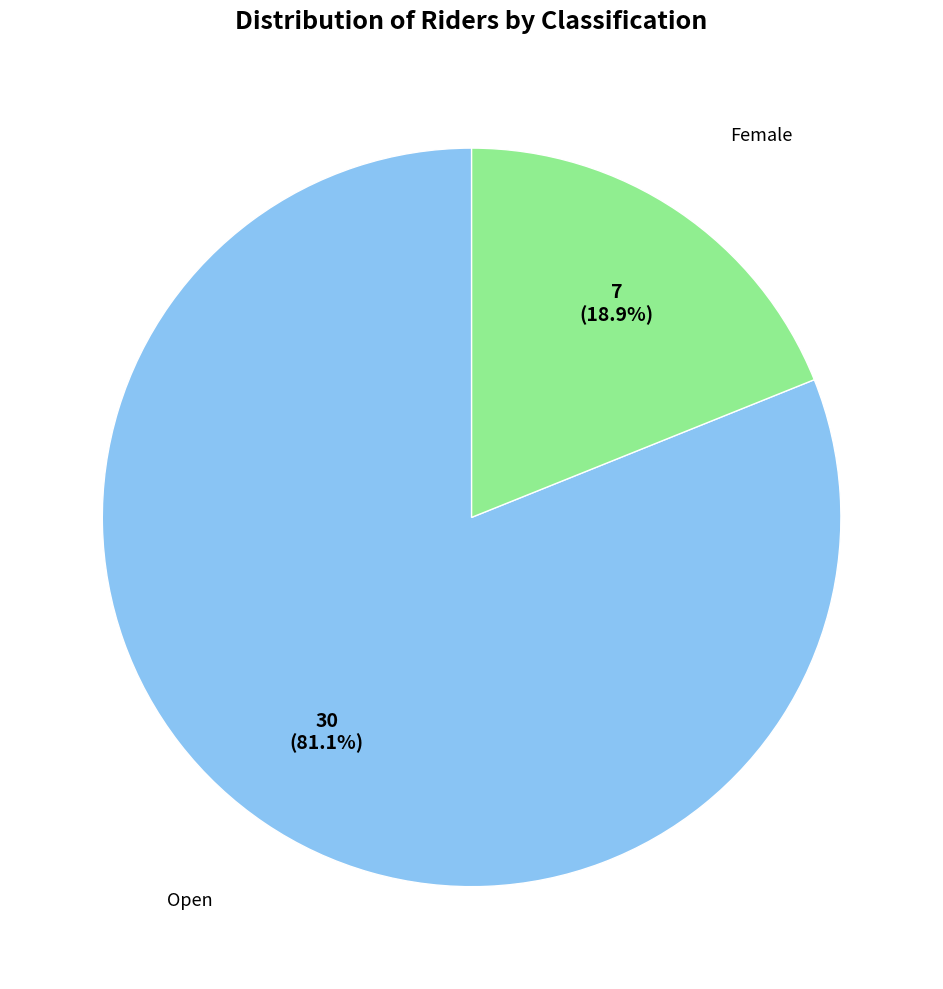

Is there any slice that represents more than half of the pie?

Yes